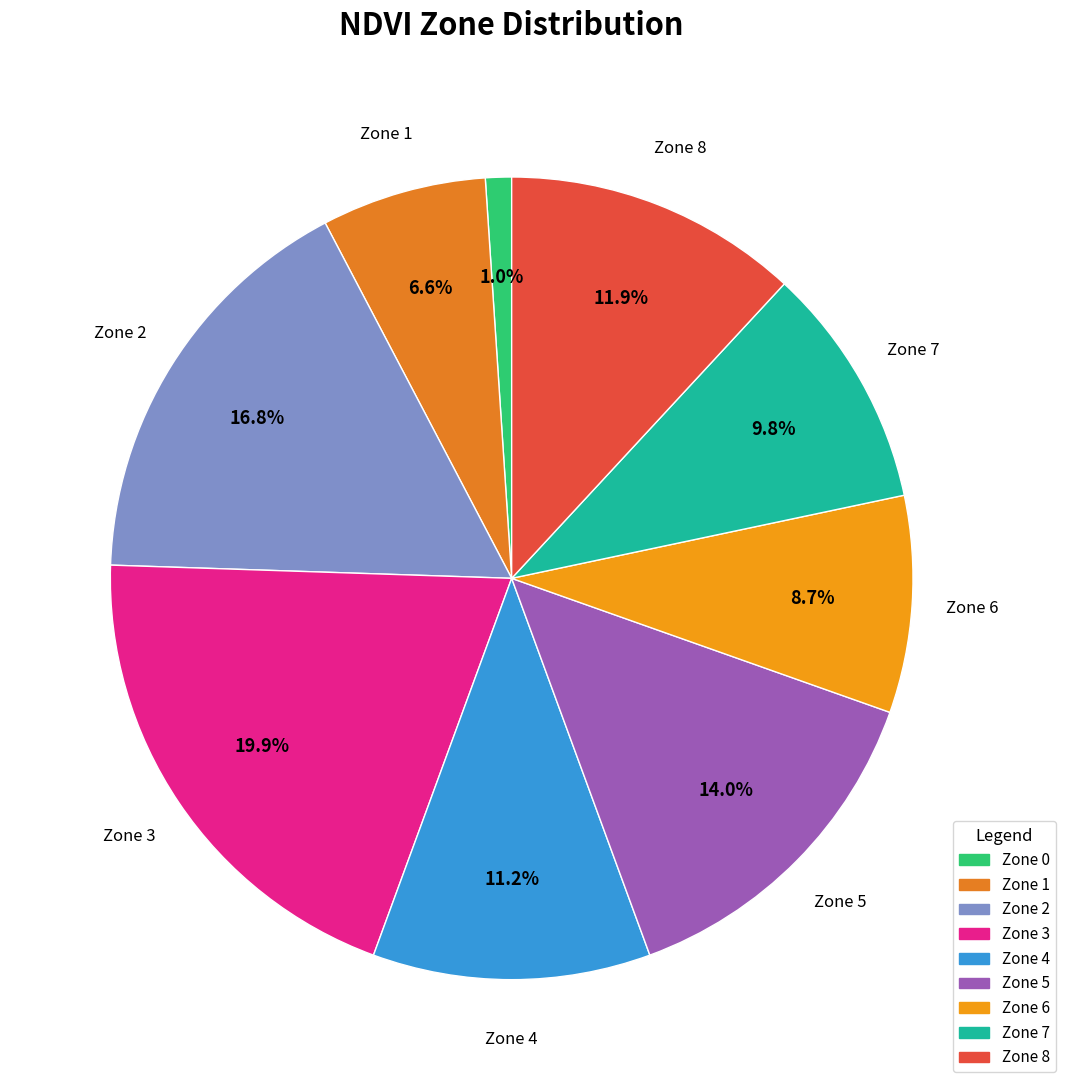

What is the largest slice in the pie chart?

Zone 3